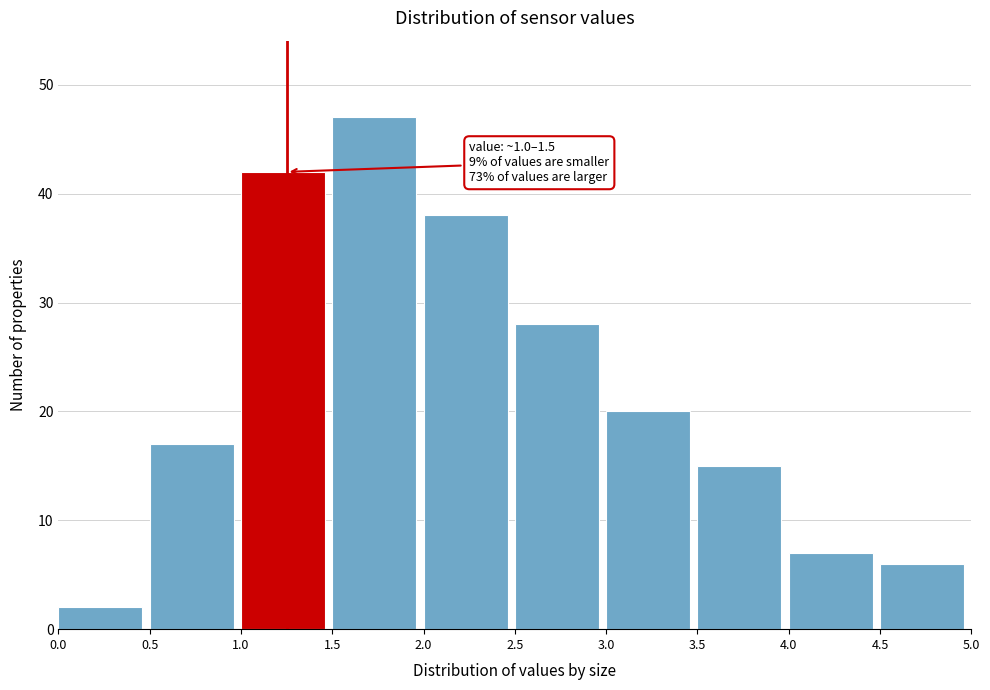

Over which range of the x-axis is the bar tallest?

1.5 to 2.0